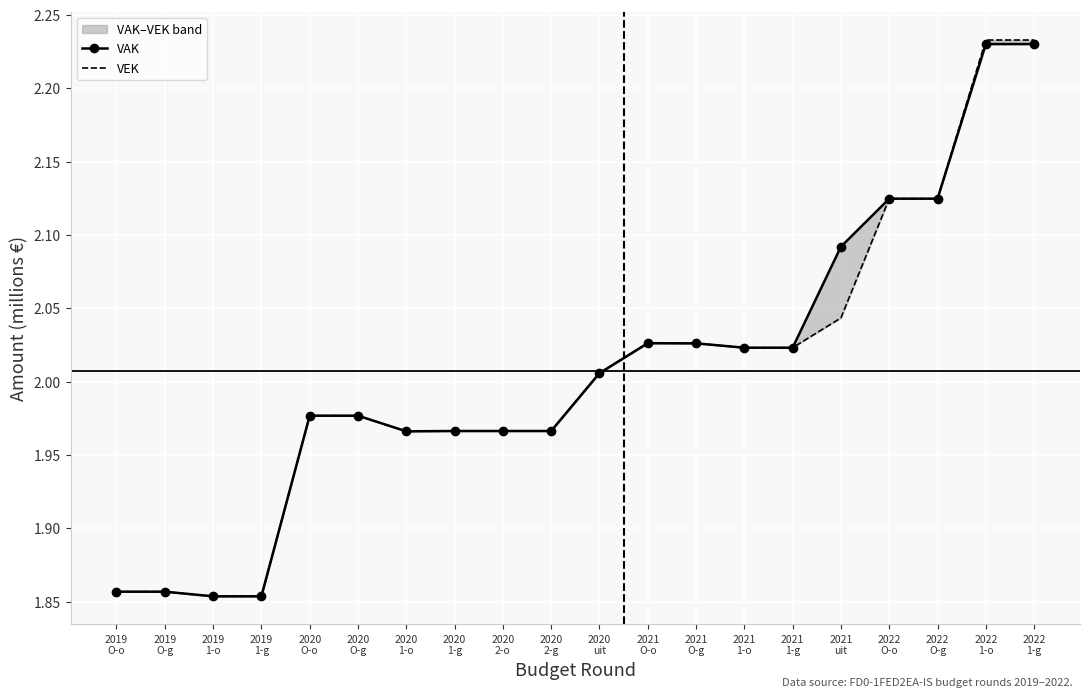

At 2020
O-o, list the series in order from smallest to largest.

VAK, VEK